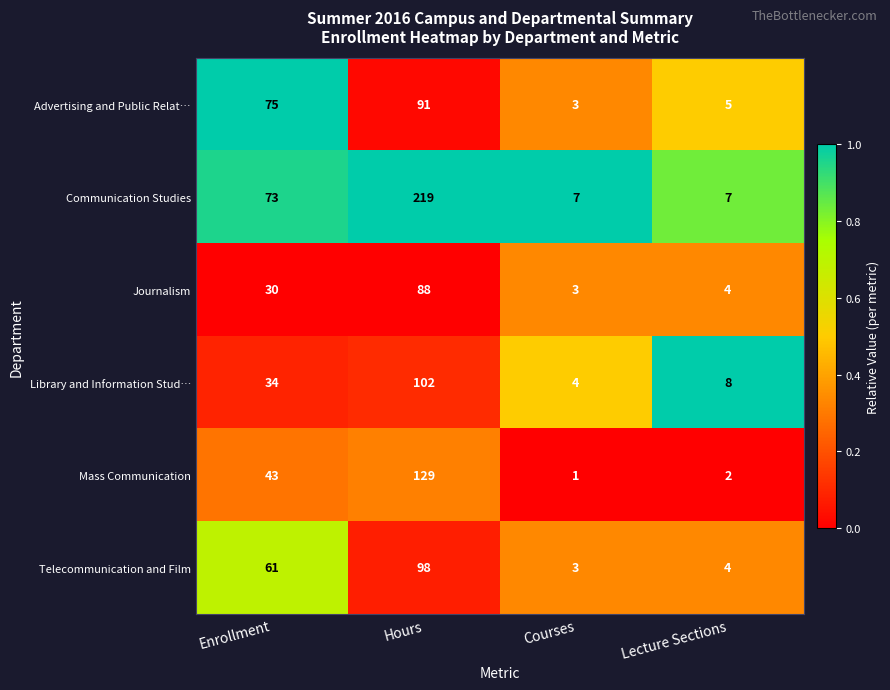

Is it true that Communication Studies equals 2 at Courses?

False